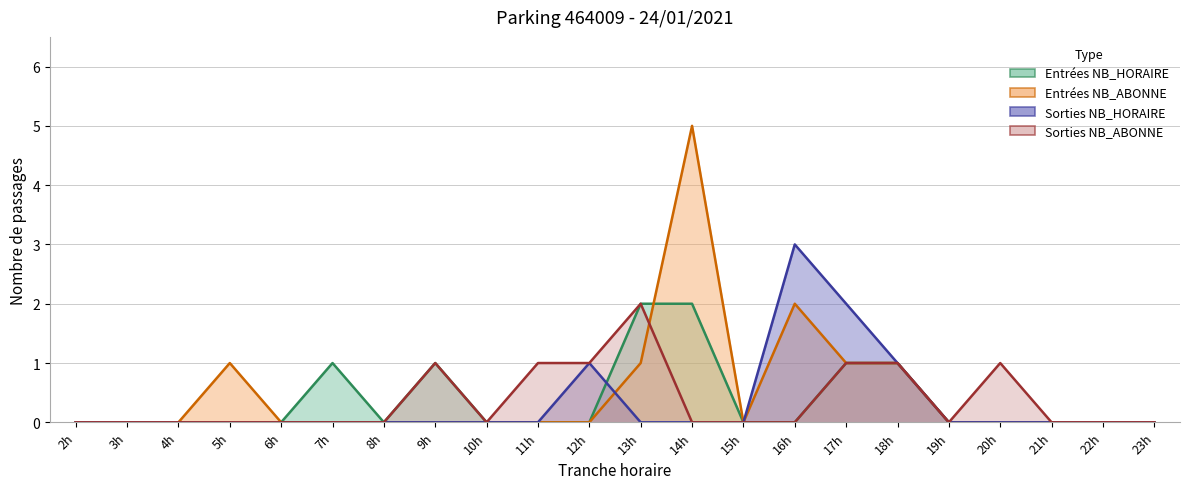

How many categories are shown in the chart?

22